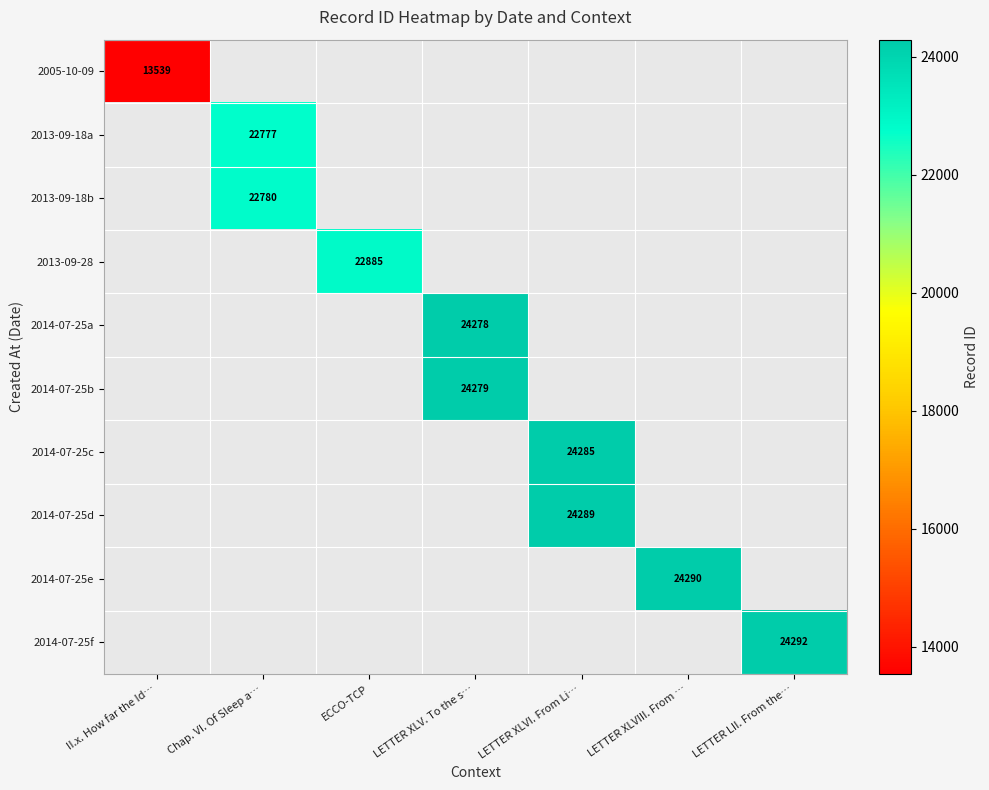

True or false: 2014-07-25a has a value of 24278 at LETTER XLV. To the s….

True